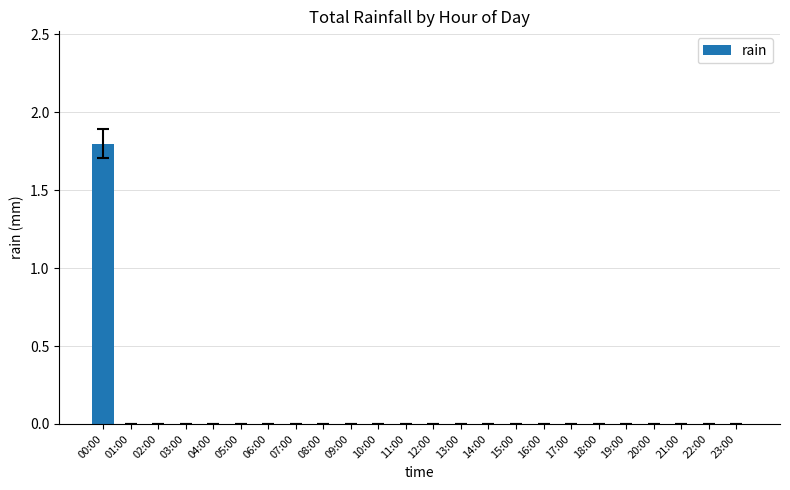

At which category does the chart reach its peak across all series?

00:00